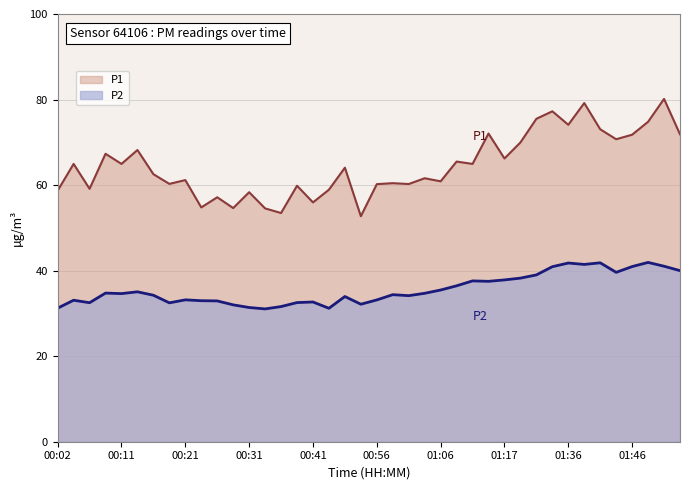

Reading left to right, extract all data points from this chart.

P1: 00:02=58.7	00:04=65.0	00:06=59.1	00:09=67.3	00:11=65.0	00:14=68.2	00:16=62.5	00:19=60.3	00:21=61.2	00:23=54.8	00:26=57.1	00:28=54.6	00:31=58.3	00:33=54.5	00:36=53.5	00:38=59.9	00:41=56.0	00:43=58.9	00:51=64.1	00:54=52.7	00:56=60.2	00:59=60.5	01:01=60.2	01:03=61.6	01:06=60.9	01:08=65.5	01:11=65.0	01:14=72.0	01:17=66.2	01:20=70.0	01:28=75.5	01:33=77.2	01:36=74.1	01:39=79.2	01:41=73.0	01:44=70.7	01:46=71.8	01:49=74.8	01:51=80.2	01:54=71.9
P2: 00:02=31.2	00:04=33.1	00:06=32.5	00:09=34.8	00:11=34.6	00:14=35.0	00:16=34.2	00:19=32.5	00:21=33.2	00:23=33.0	00:26=32.9	00:28=32.0	00:31=31.4	00:33=31.1	00:36=31.6	00:38=32.5	00:41=32.7	00:43=31.2	00:51=34.0	00:54=32.1	00:56=33.1	00:59=34.4	01:01=34.1	01:03=34.7	01:06=35.5	01:08=36.5	01:11=37.6	01:14=37.5	01:17=37.8	01:20=38.2	01:28=39.0	01:33=40.9	01:36=41.8	01:39=41.5	01:41=41.8	01:44=39.6	01:46=41.0	01:49=41.9	01:51=41.0	01:54=40.0